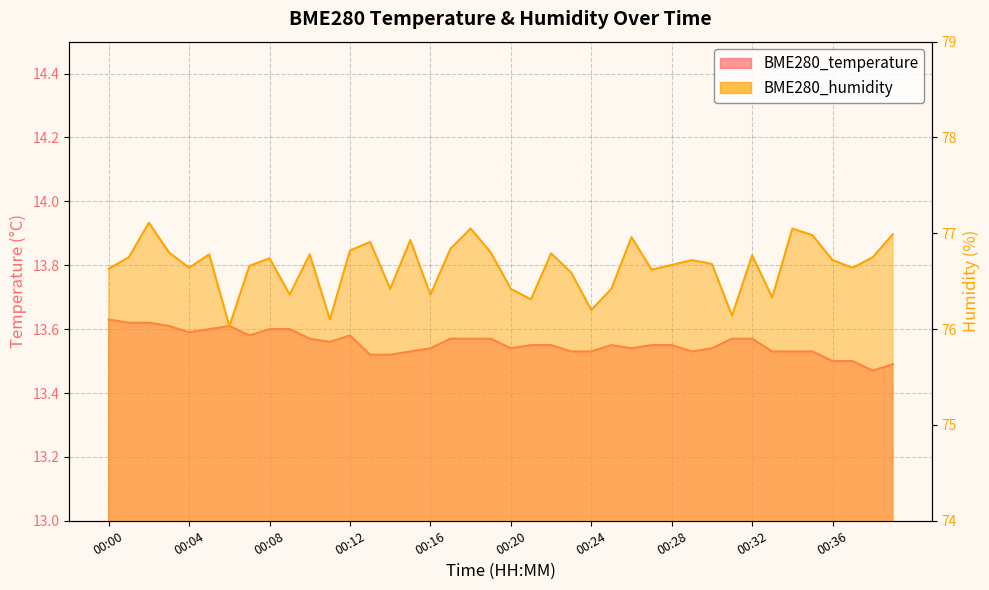

Rank the categories by BME280_temperature value from lowest to highest.

00:38, 00:39, 00:36, 00:37, 00:13, 00:14, 00:15, 00:23, 00:24, 00:29, 00:33, 00:34, 00:35, 00:16, 00:20, 00:26, 00:30, 00:21, 00:22, 00:25, 00:27, 00:28, 00:11, 00:10, 00:17, 00:18, 00:19, 00:31, 00:32, 00:07, 00:12, 00:04, 00:05, 00:08, 00:09, 00:03, 00:06, 00:01, 00:02, 00:00